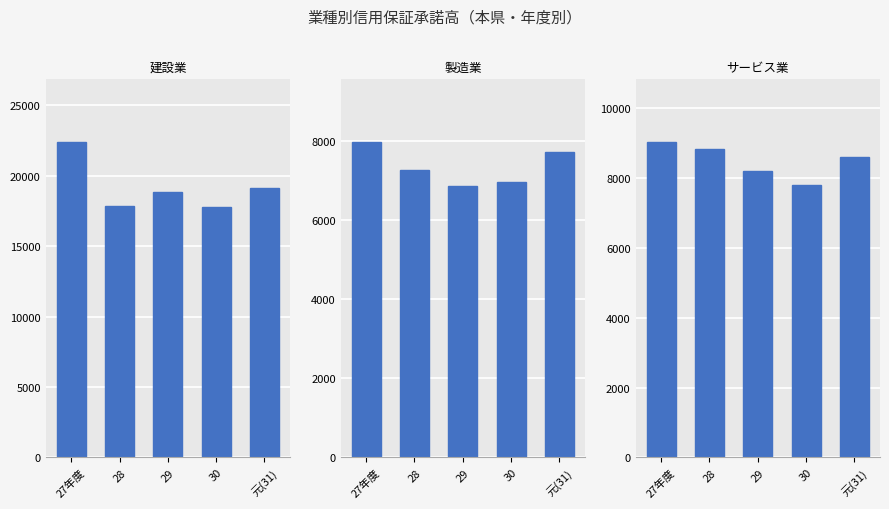

At which label does 製造業 first exceed 7267?

27年度